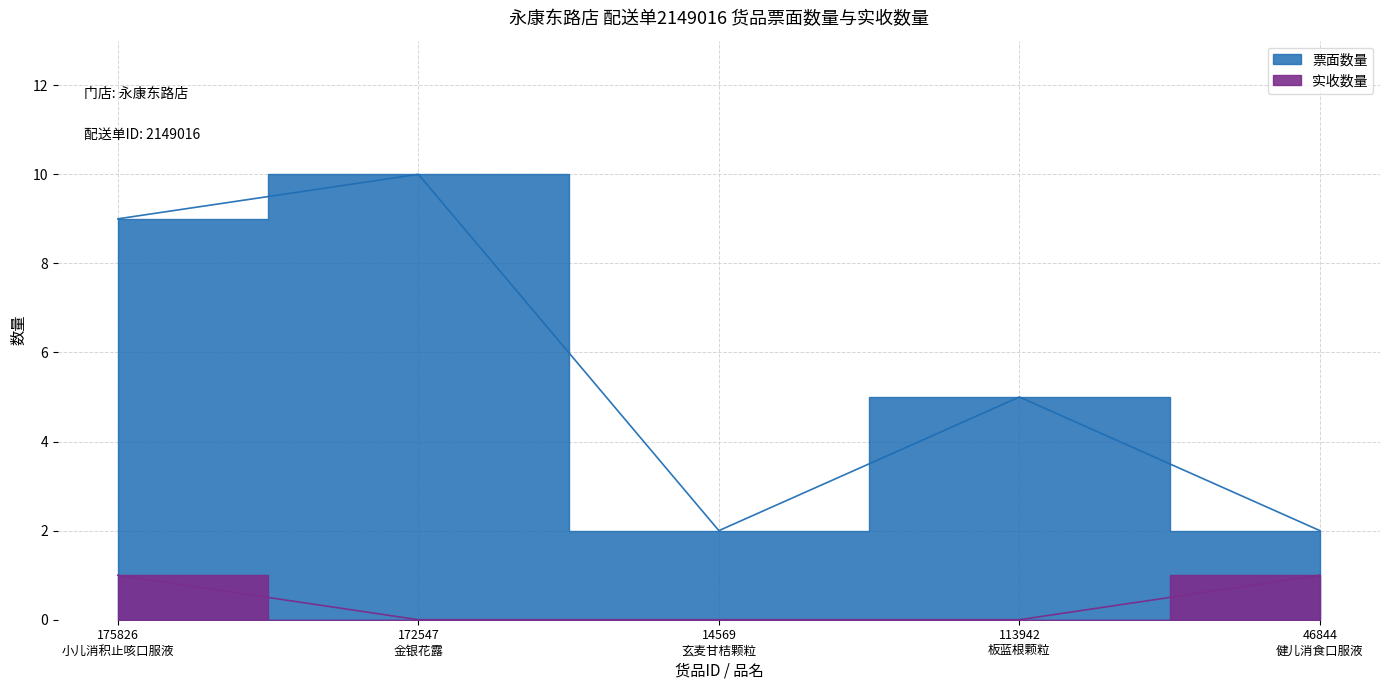

What is the total value across all series at 14569
玄麦甘桔颗粒?

2